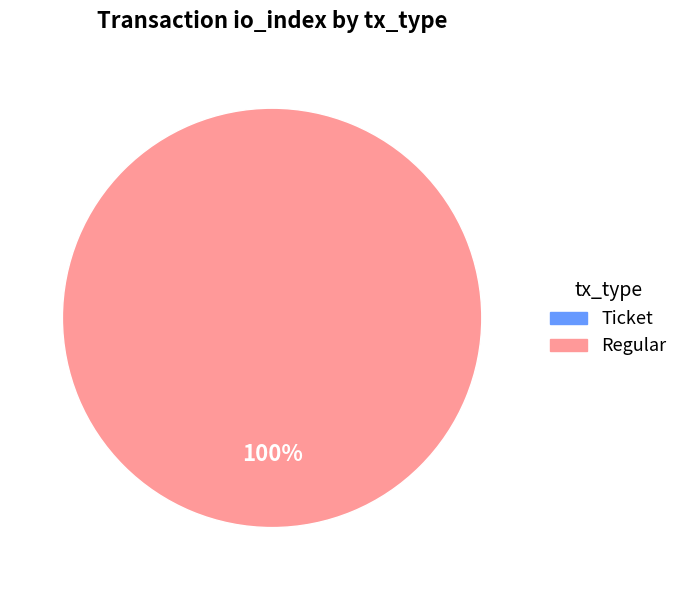

Is it true that Regular is 89% of the pie?

False